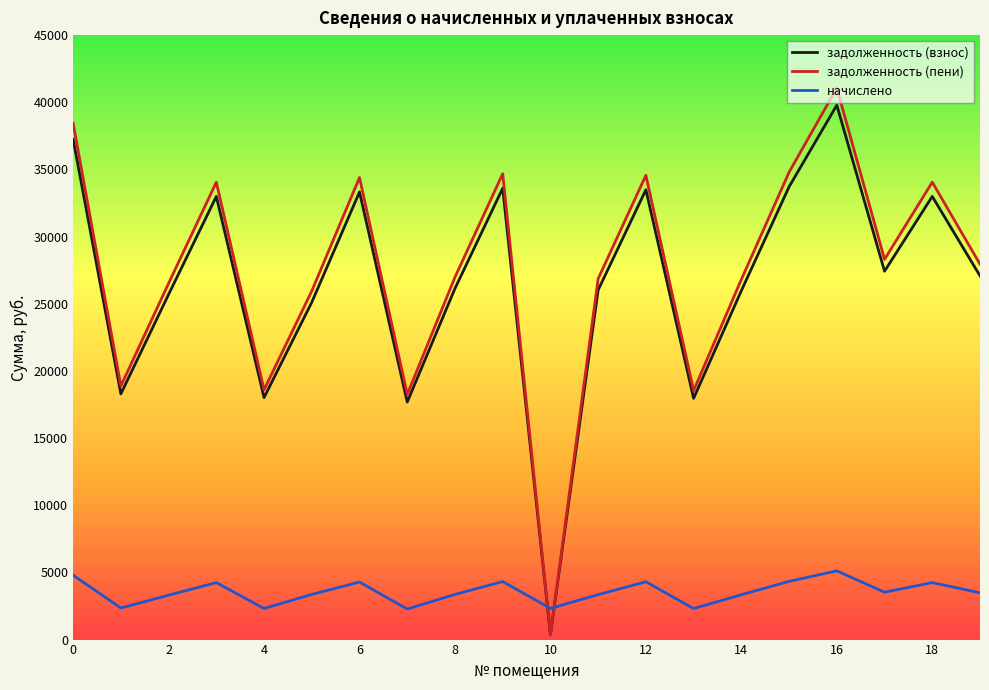

True or false: начислено and задолженность (пени) intersect in this chart.

True